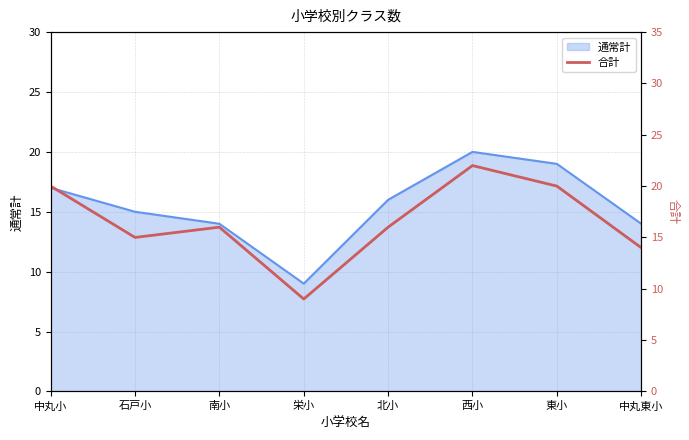

Reading right to left, list all the values displayed in this chart.

14	20	22	16	9	16	15	20